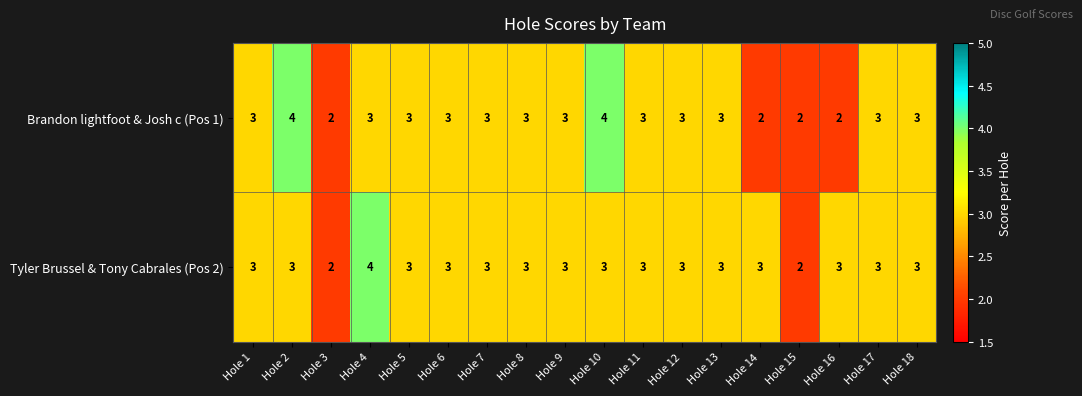

Which series has the largest total across all categories?

Tyler Brussel & Tony Cabrales (Pos 2)